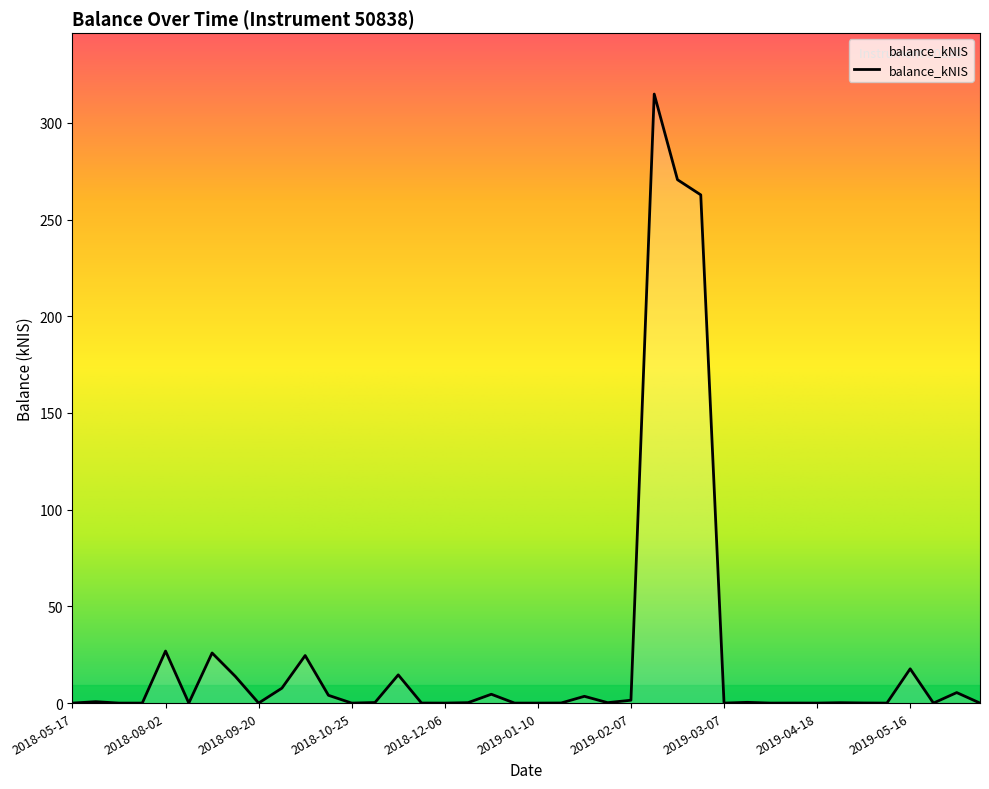

What is the maximum value shown in the chart?

314.9